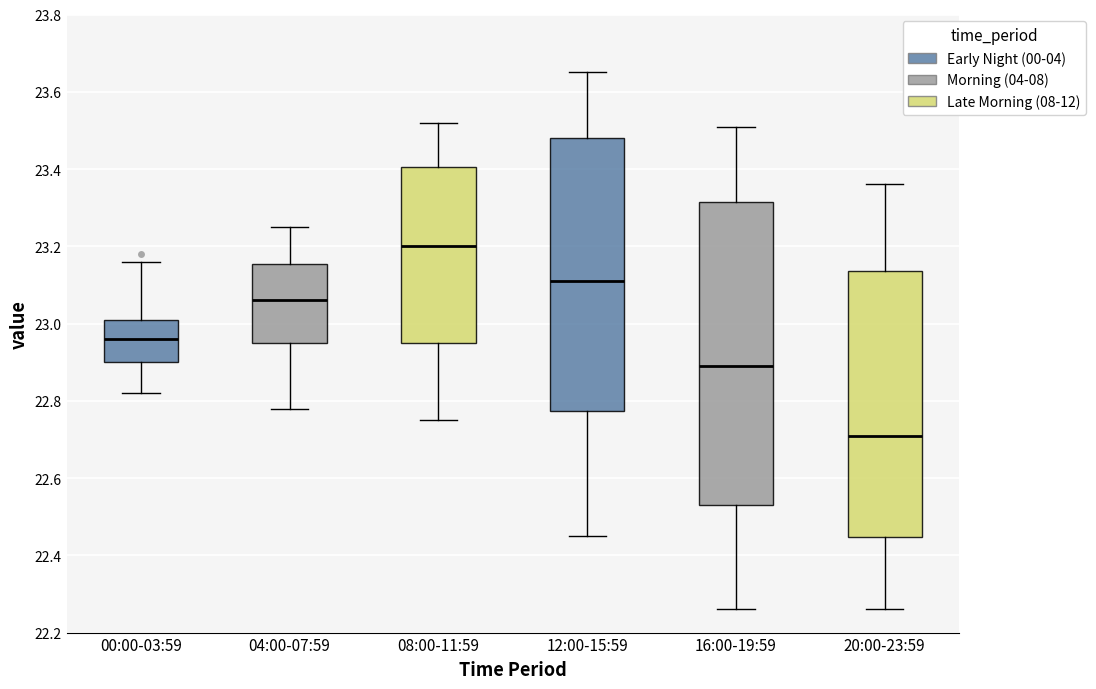

Where does the median line of the box for 08:00-11:59 sit on the y-axis? The values are not printed on the chart, so give them approximately, as read against the axis.

23.20